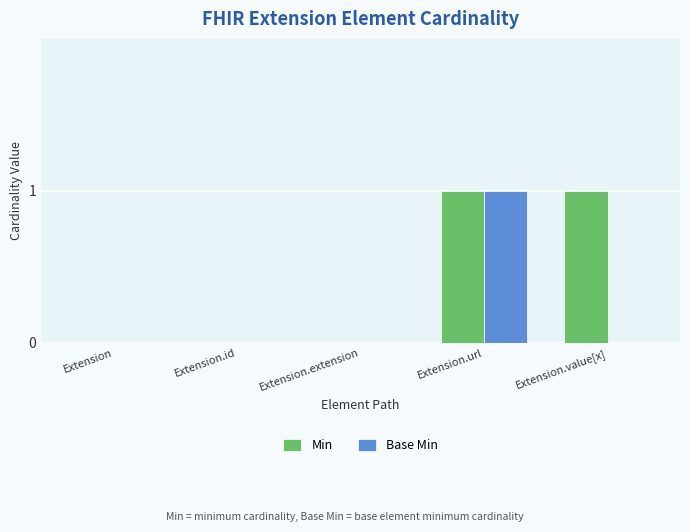

What is the maximum value shown in the chart?

1